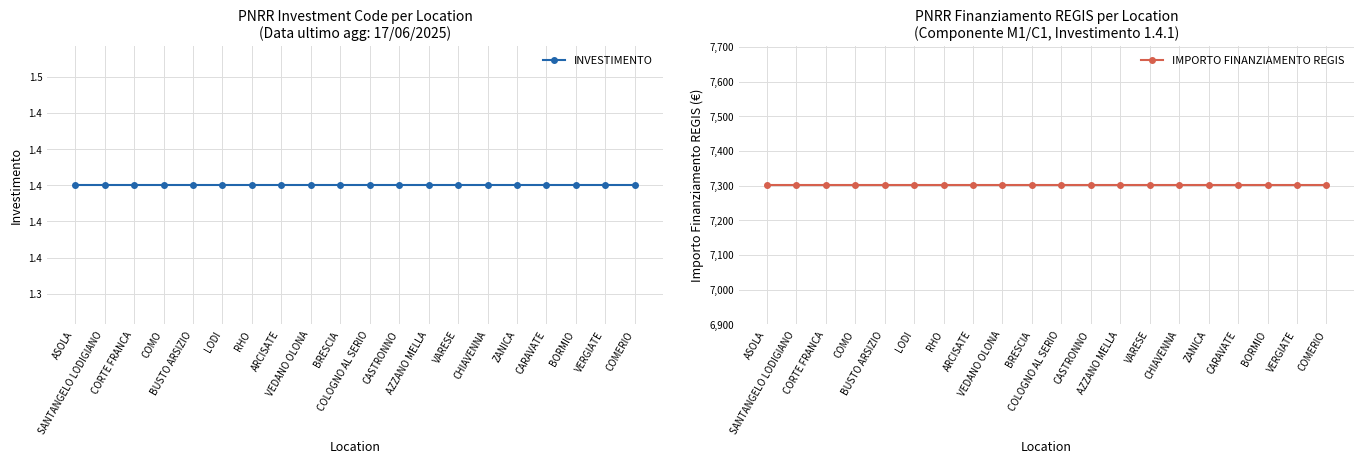

What are all the series names shown in the legend?

INVESTIMENTO, IMPORTO FINANZIAMENTO REGIS